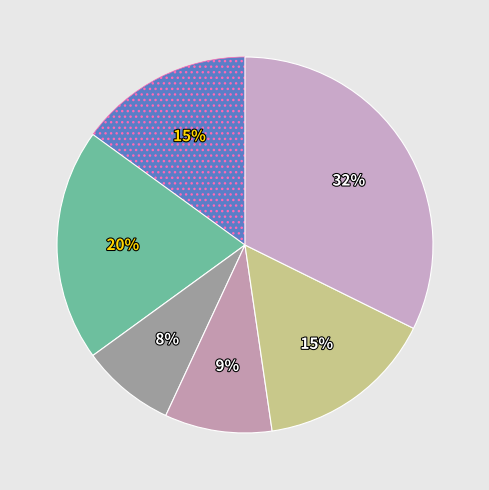

How many slices are in this pie chart?

6